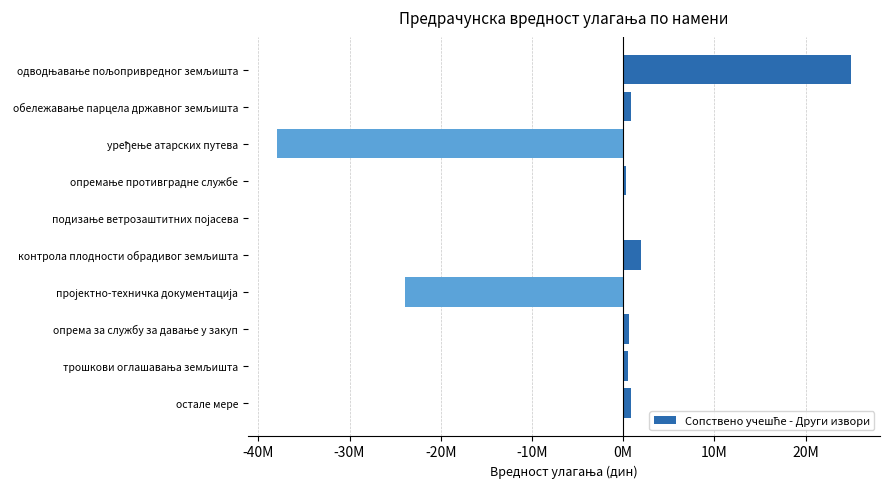

How many negative values are there?

2